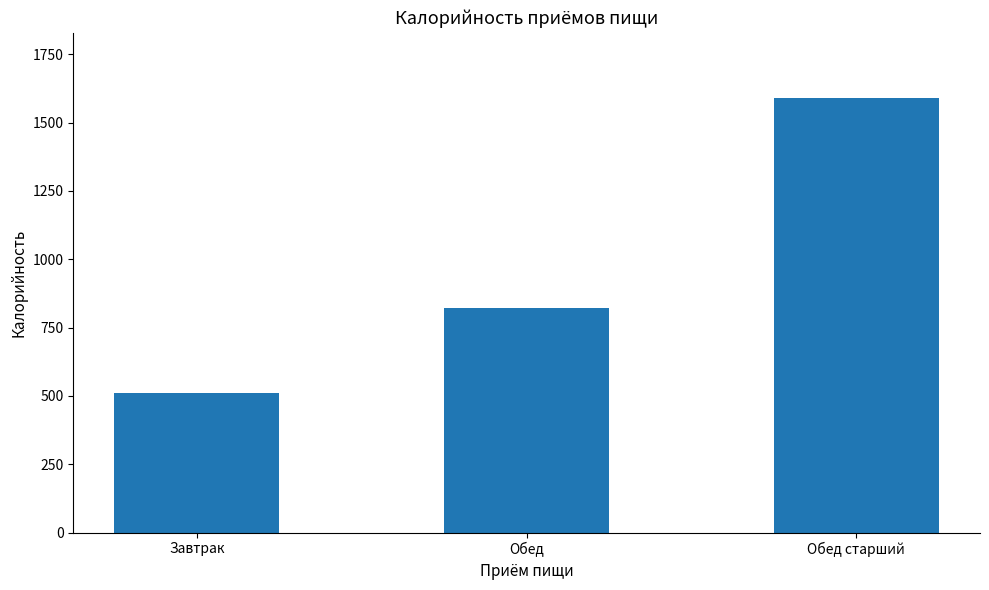

What is the greatest value displayed?

1590